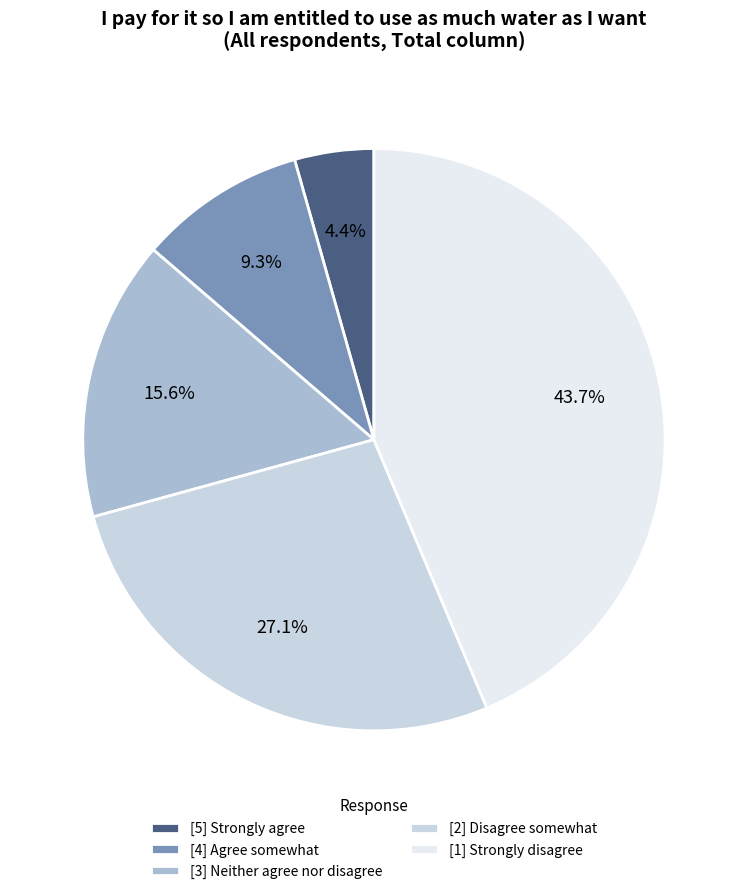

The [5] Strongly agree slice represents 17% of the pie. True or false?

False